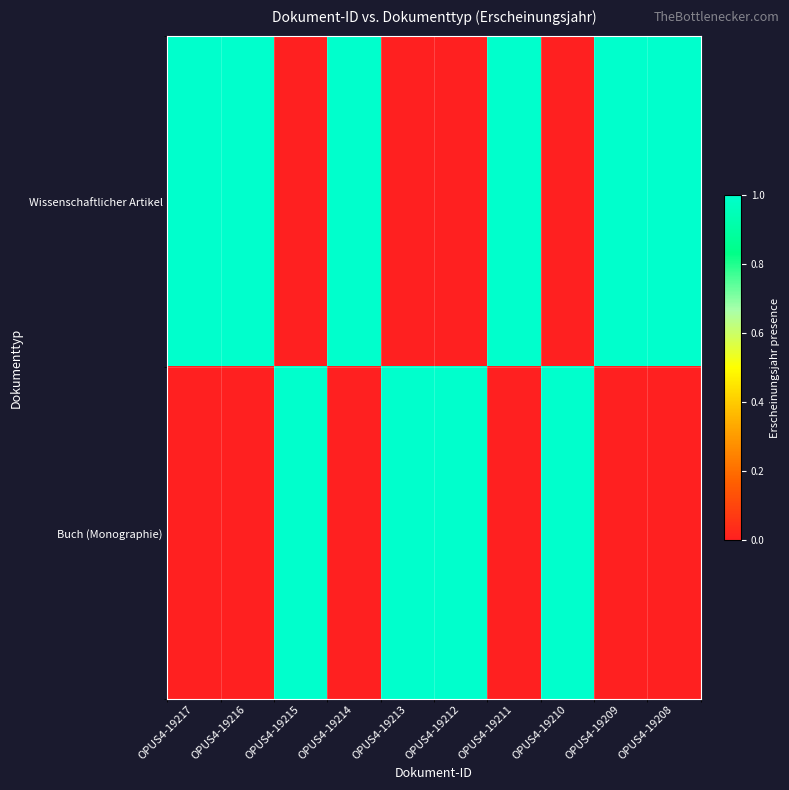

Reading left to right, list all the values displayed in this chart.

Wissenschaftlicher Artikel: OPUS4-19217=1	OPUS4-19216=1	OPUS4-19215=0	OPUS4-19214=1	OPUS4-19213=0	OPUS4-19212=0	OPUS4-19211=1	OPUS4-19210=0	OPUS4-19209=1	OPUS4-19208=1
Buch (Monographie): OPUS4-19217=0	OPUS4-19216=0	OPUS4-19215=1	OPUS4-19214=0	OPUS4-19213=1	OPUS4-19212=1	OPUS4-19211=0	OPUS4-19210=1	OPUS4-19209=0	OPUS4-19208=0